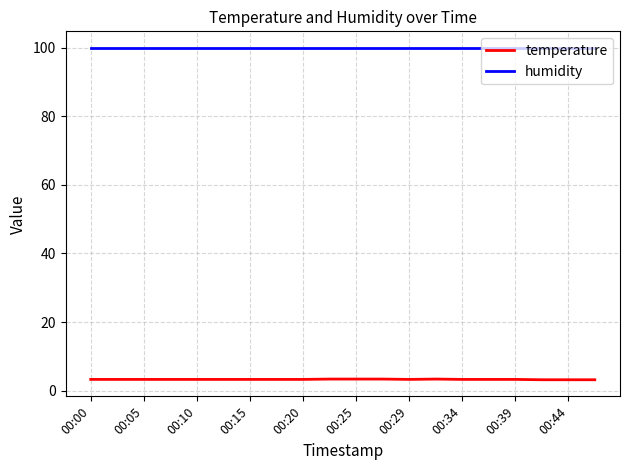

What is the maximum value for temperature?

3.4